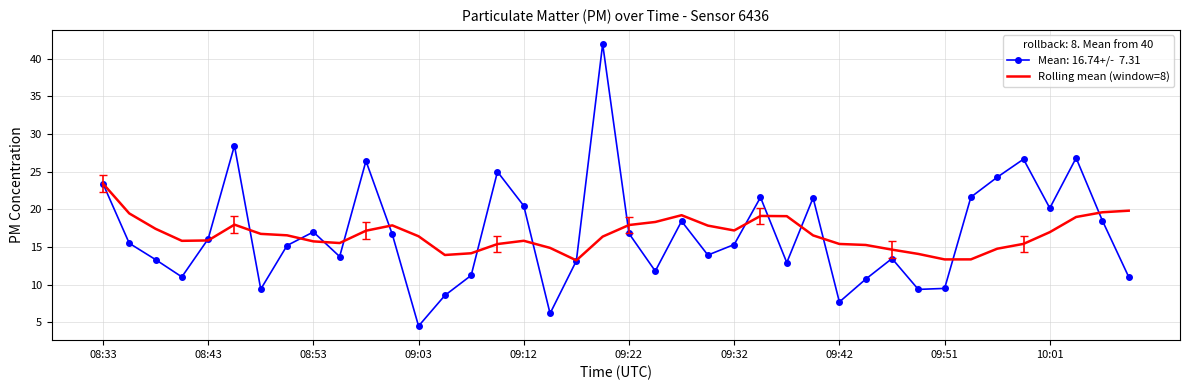

What is the minimum value shown in the chart?

4.5